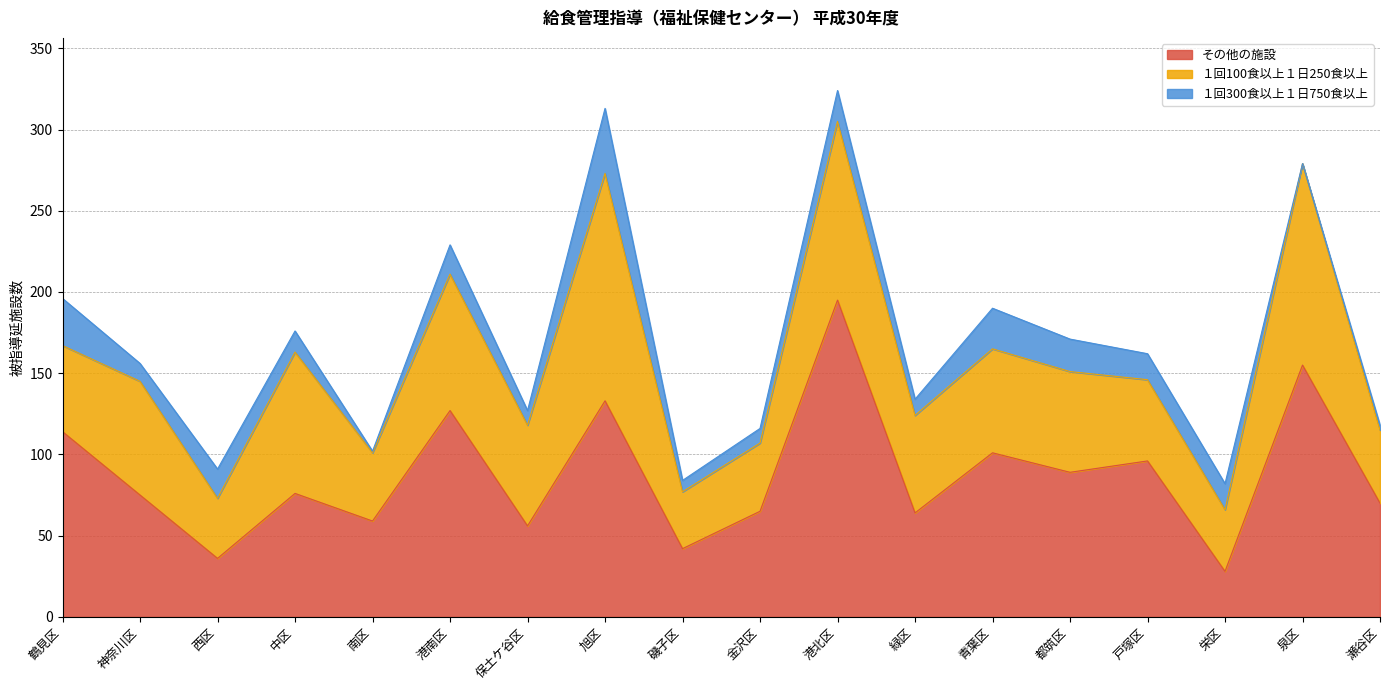

Rank the series by their maximum value, from highest to lowest.

その他の施設, １回100食以上１日250食以上, １回300食以上１日750食以上